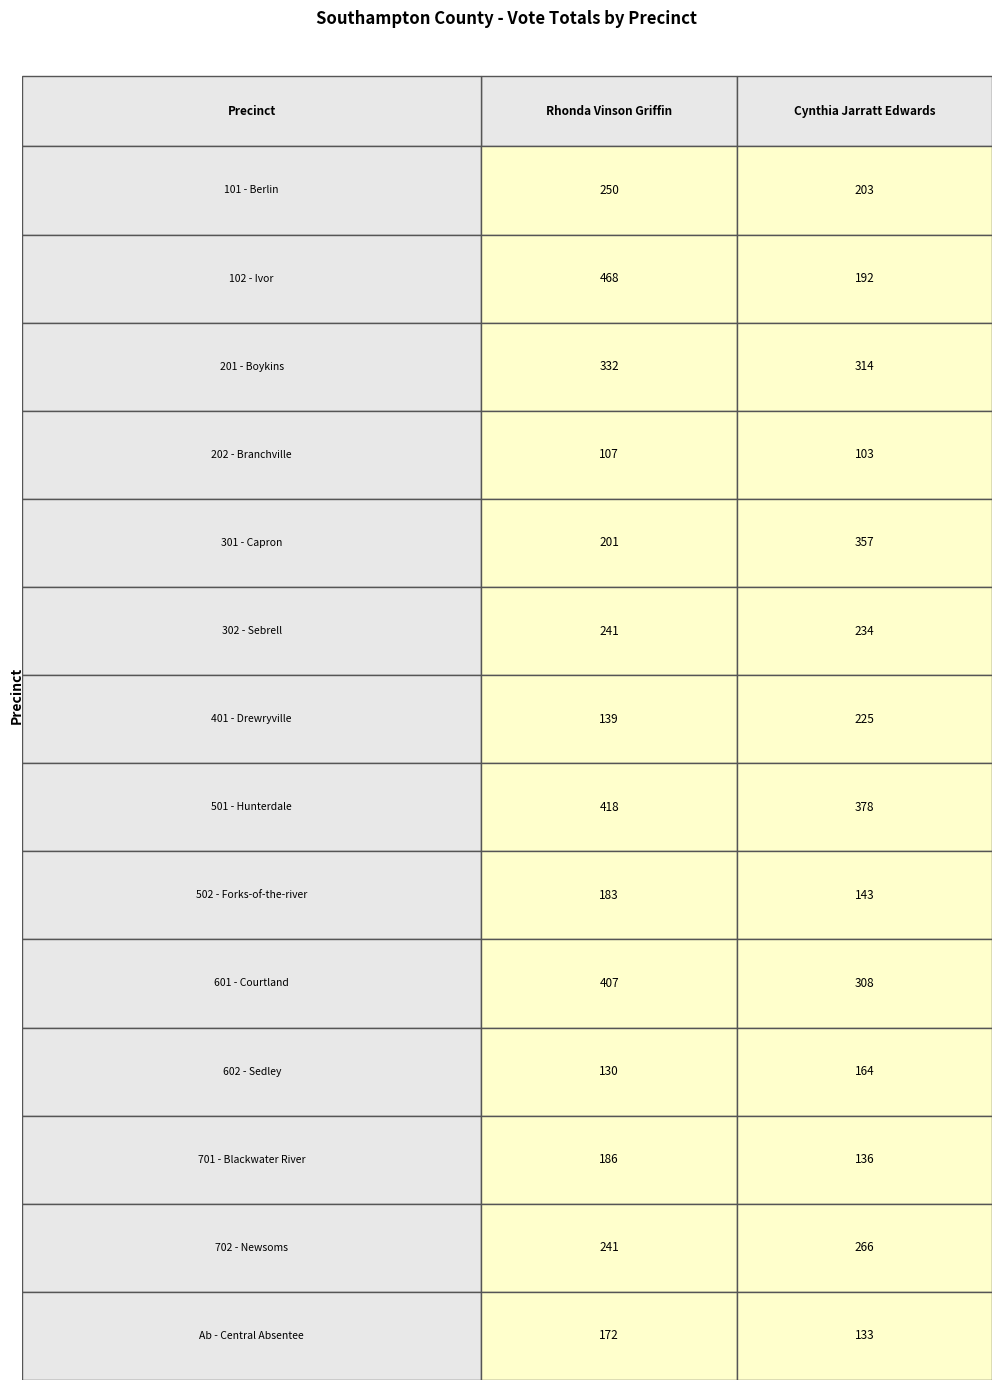

What is the total value across all series at 0?

3475